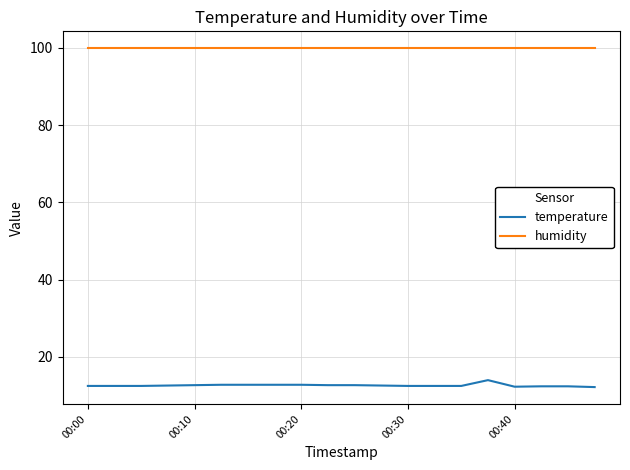

True or false: humidity and temperature intersect in this chart.

False